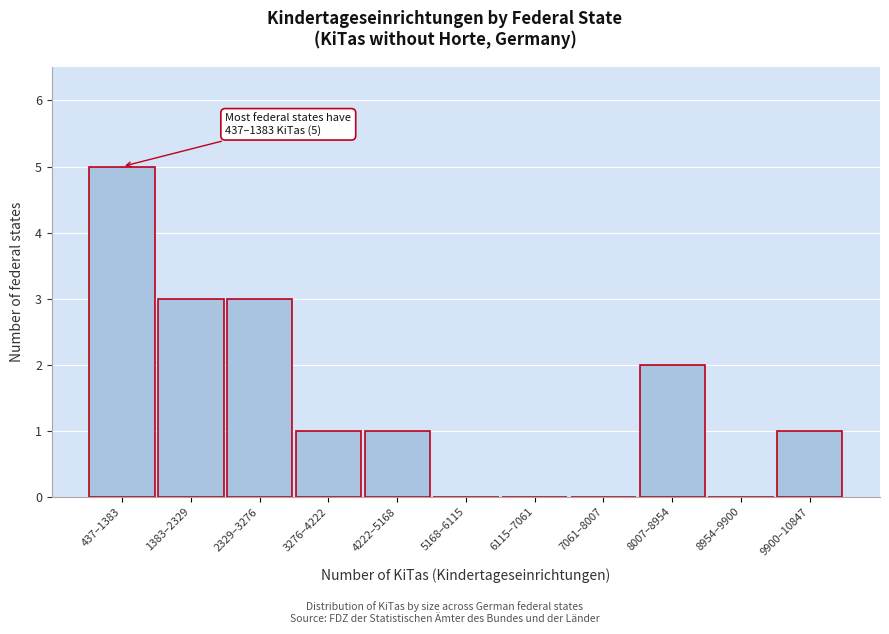

Reading left to right, what are all the values shown in this chart?

437–1383=5	1383–2329=3	2329–3276=3	3276–4222=1	4222–5168=1	5168–6115=0	6115–7061=0	7061–8007=0	8007–8954=2	8954–9900=0	9900–10847=1